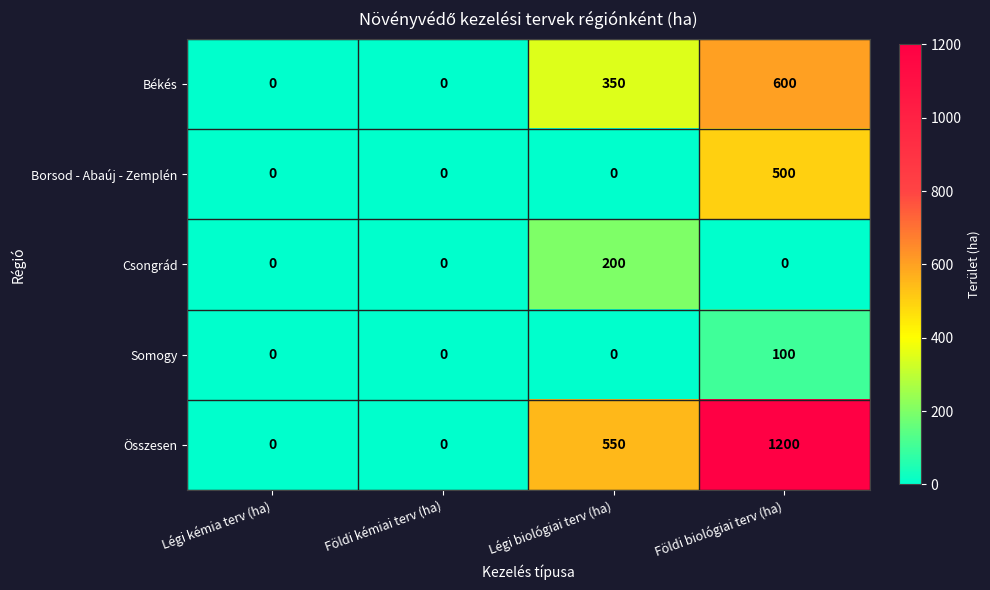

Which series has the widest spread of values?

Összesen